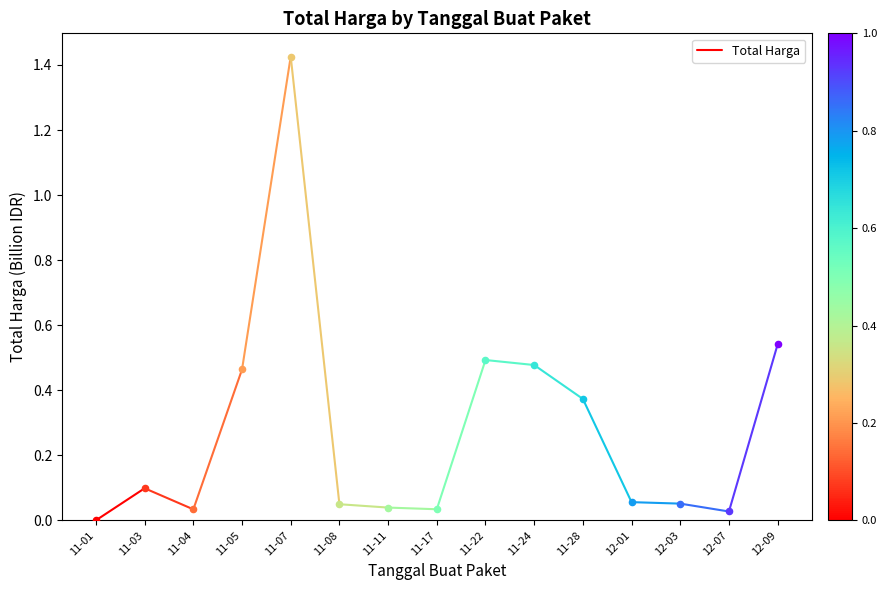

What is the change in value from 11-01 to 11-03?

+0.1